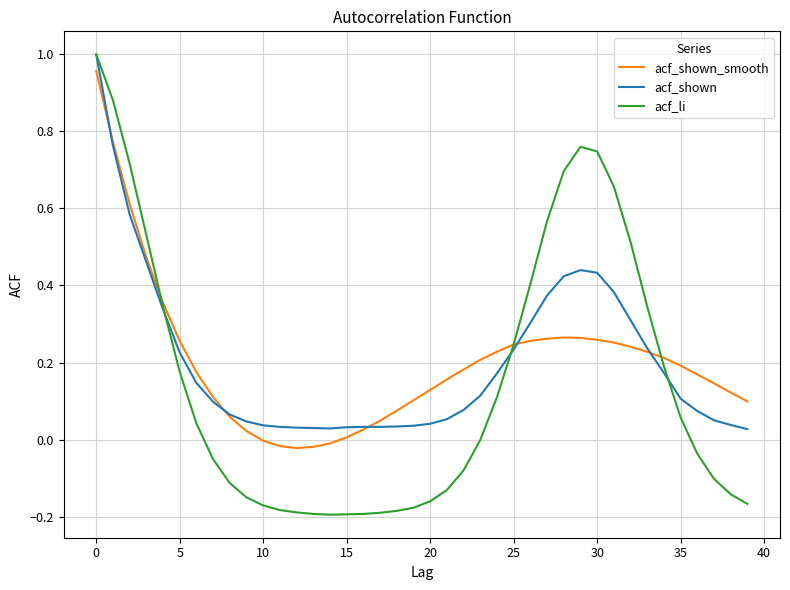

Which series has the widest spread of values?

acf_li